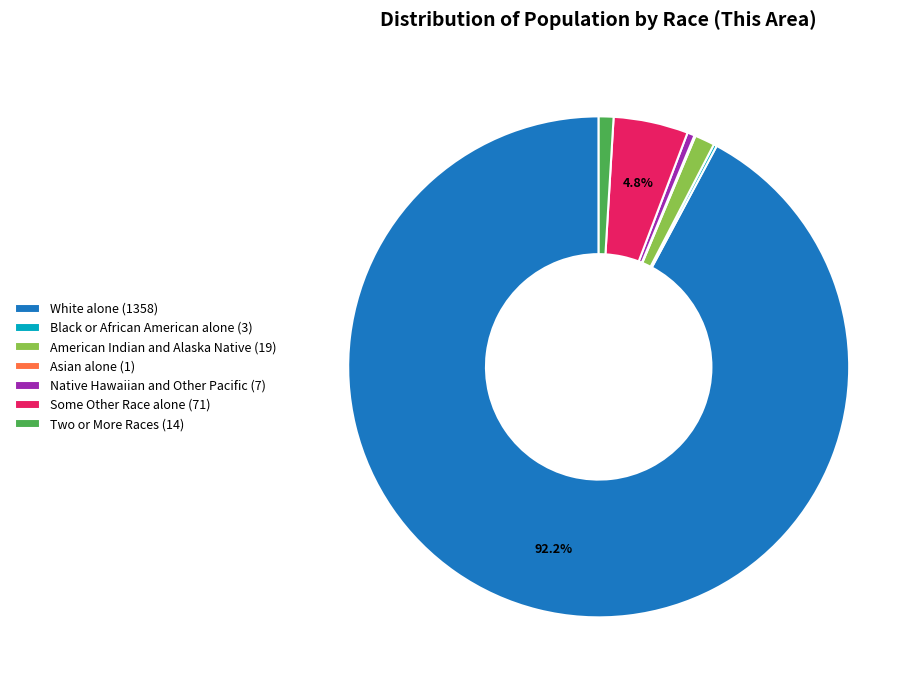

Does any single category account for the majority?

Yes